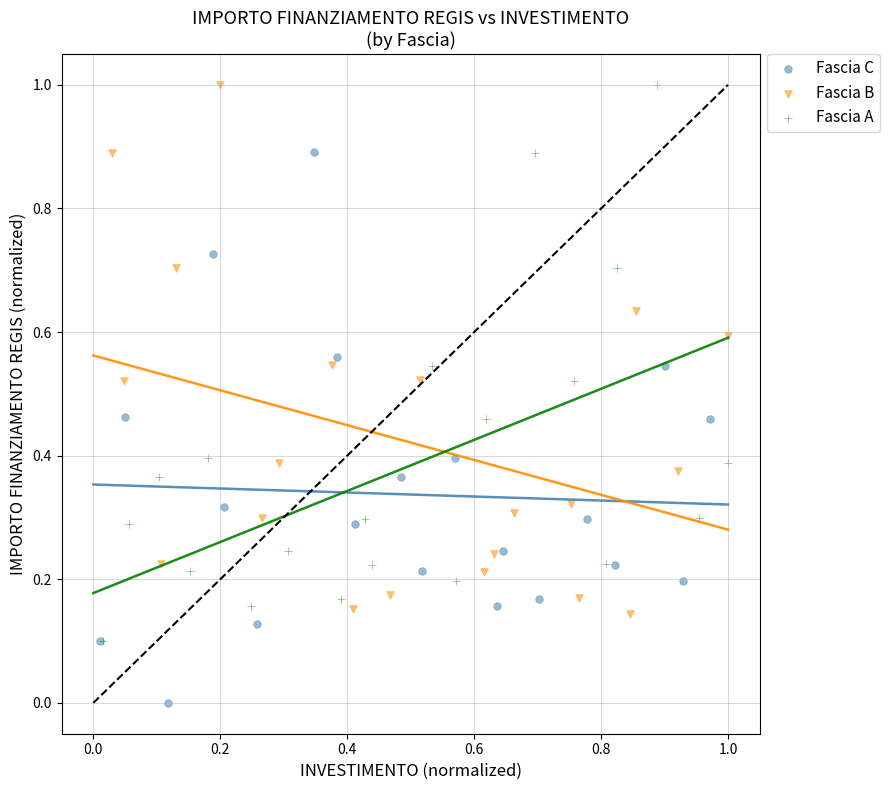

What are all the series names shown in the legend?

Fascia C, Fascia B, Fascia A